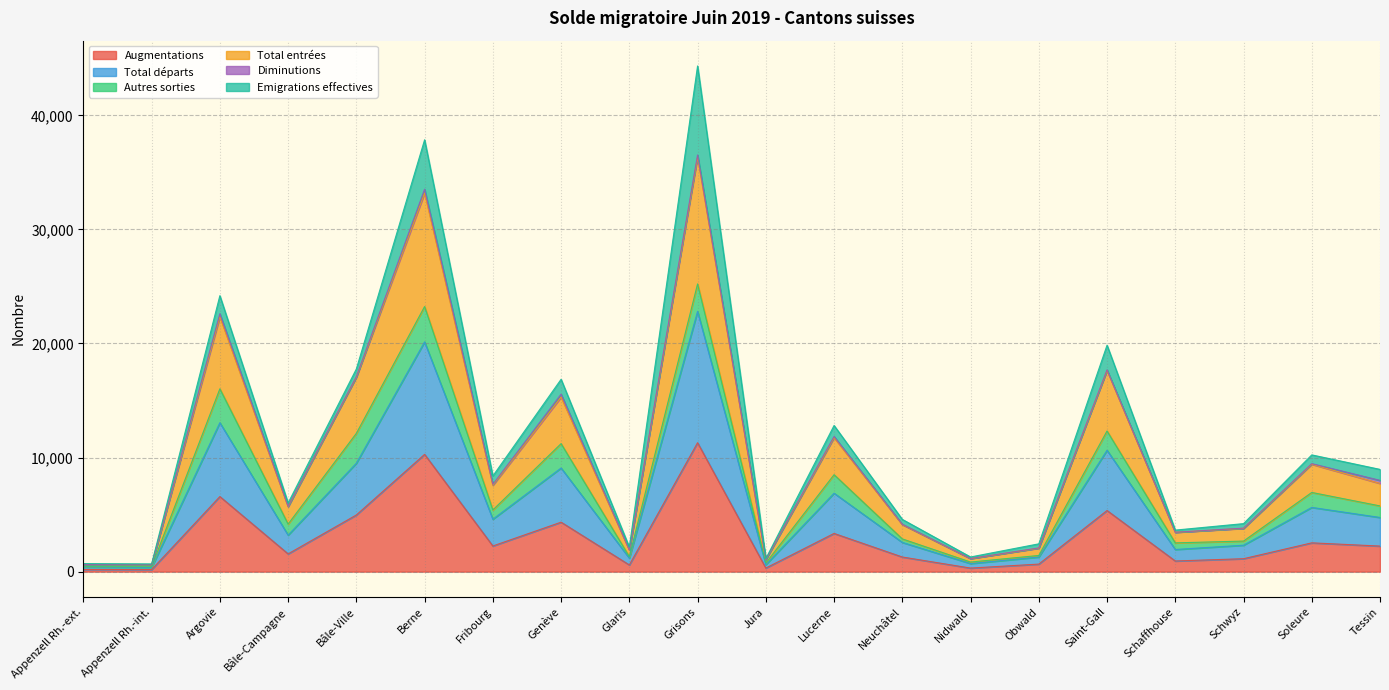

True or false: Total départs has more than 0 points higher than both neighbors.

True